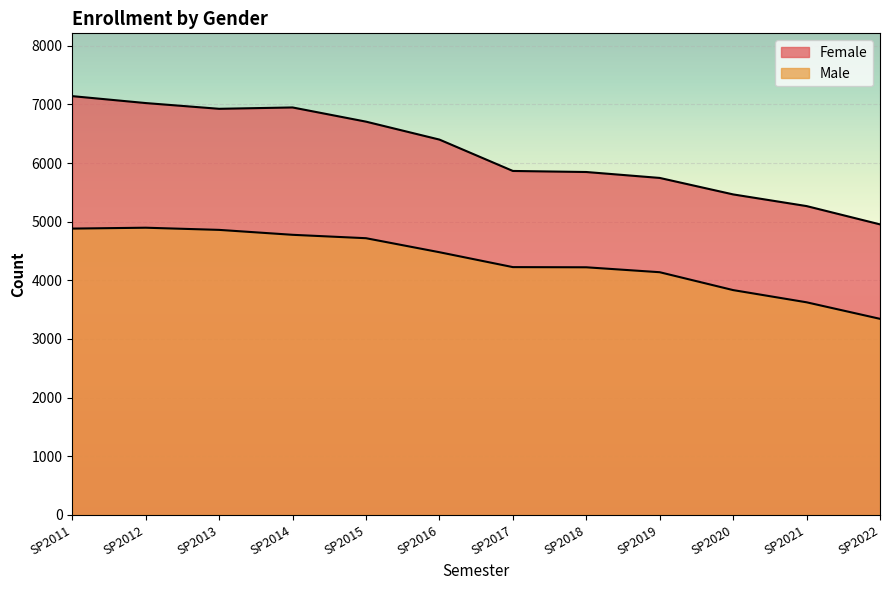

Between SP2011 and SP2018, which is larger?

SP2011